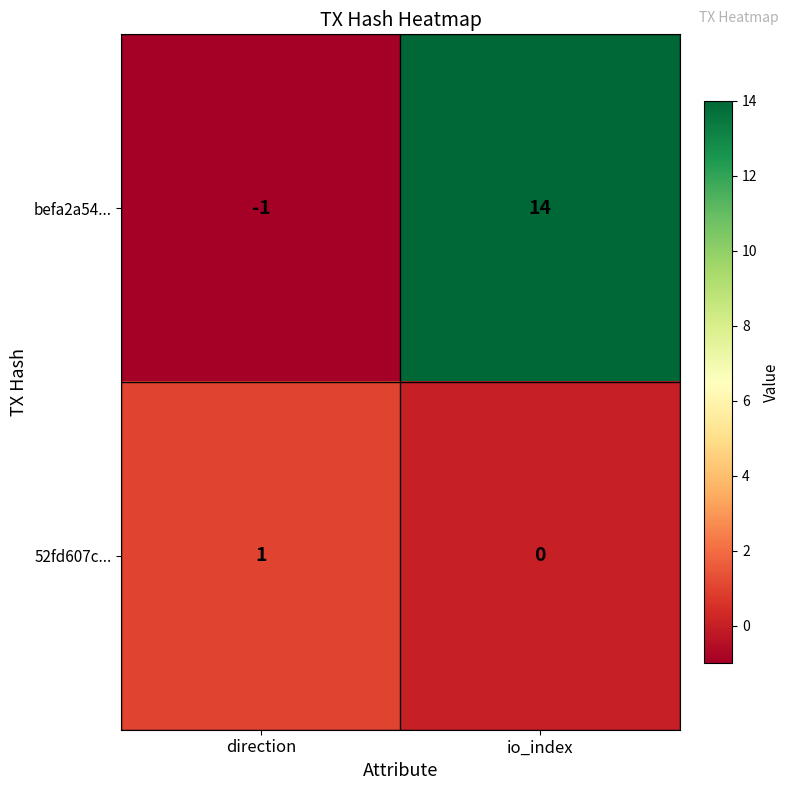

What is the maximum value for befa2a54...?

14